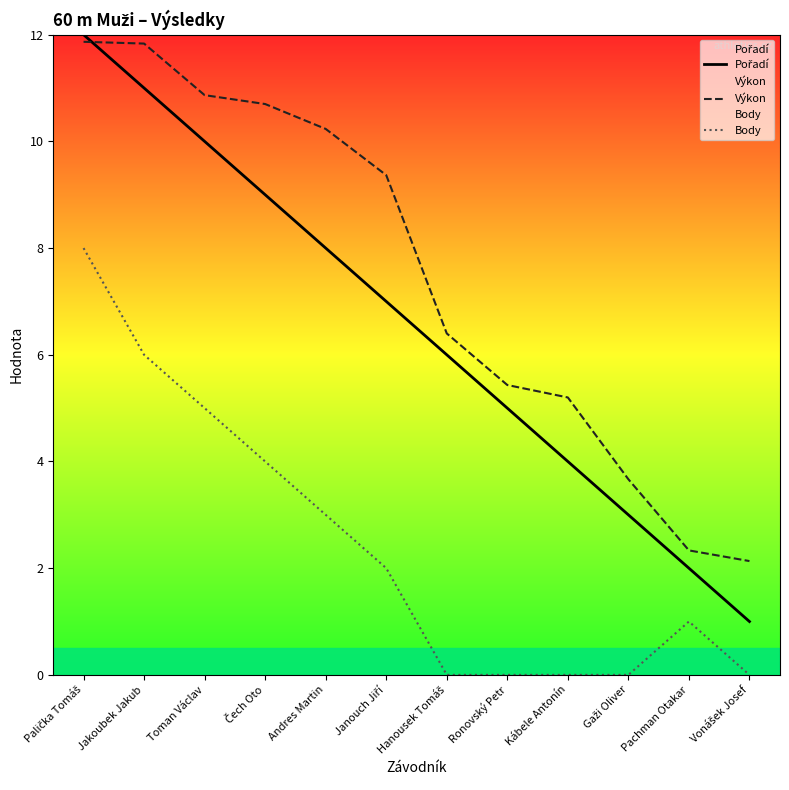

Rank the series at Toman Václav from highest to lowest value.

Výkon, Pořadí, Body